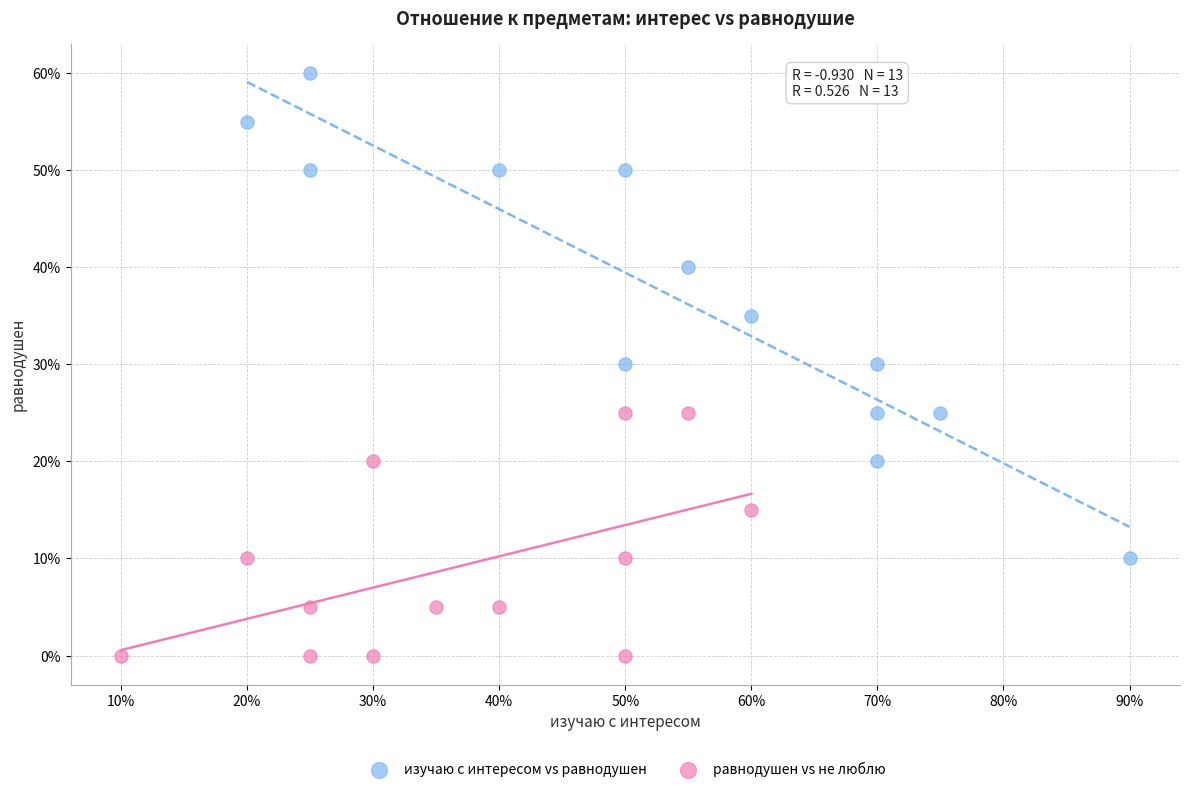

Which series reaches the maximum Y coordinate?

изучаю с интересом vs равнодушен